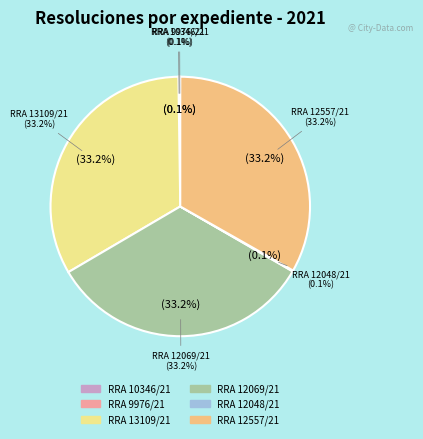

True or false: RRA 12069/21 accounts for 33% of the total.

True